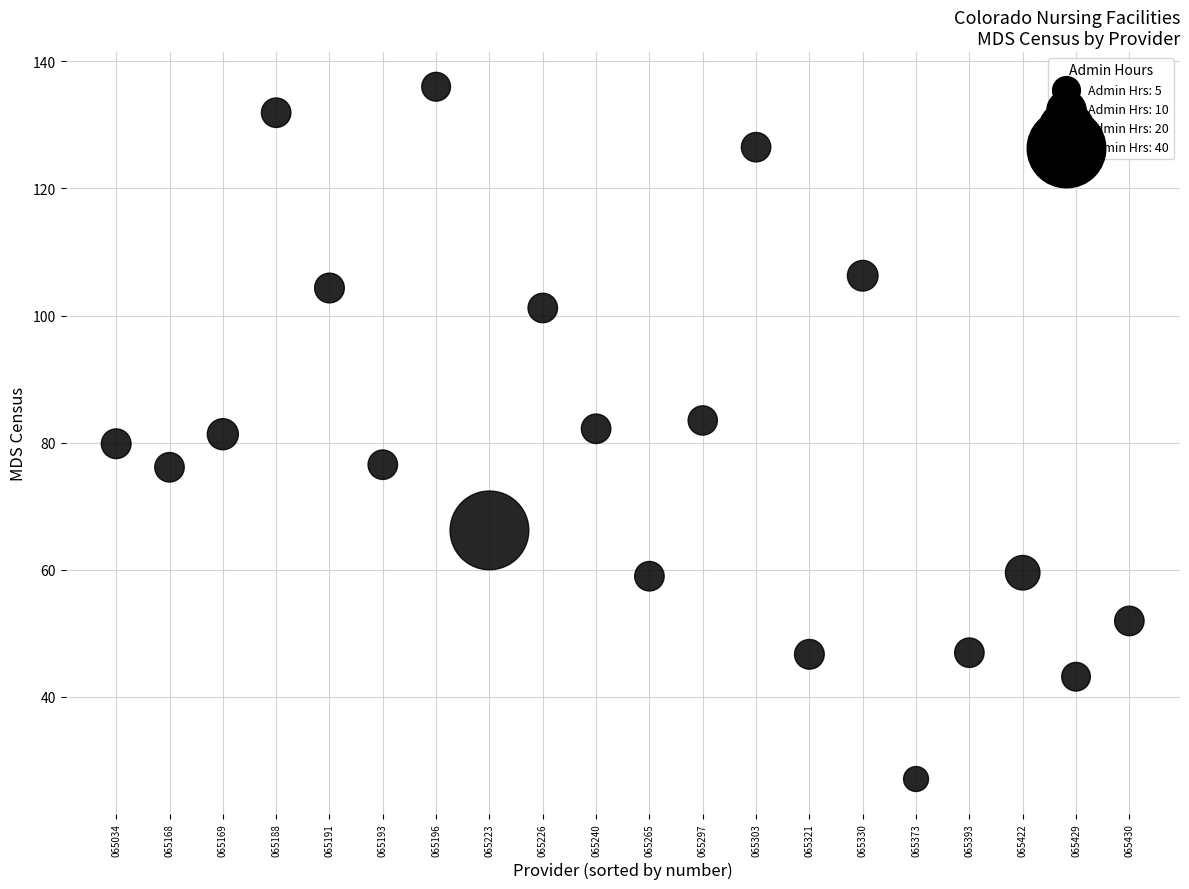

What is the range of X values (max minus min)?

19.0